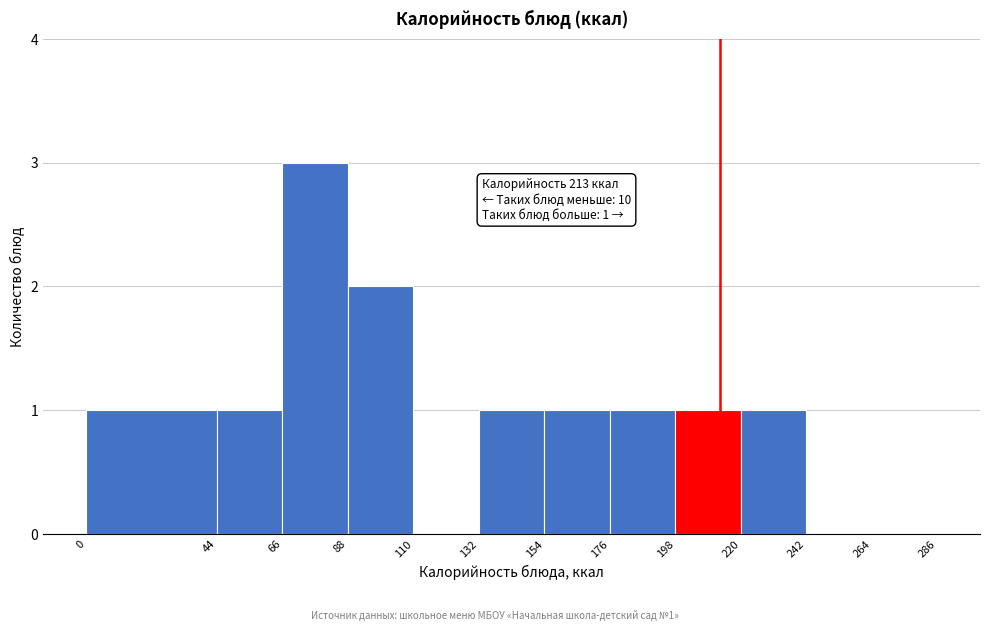

Over which range of the x-axis is the bar tallest?

66 to 88